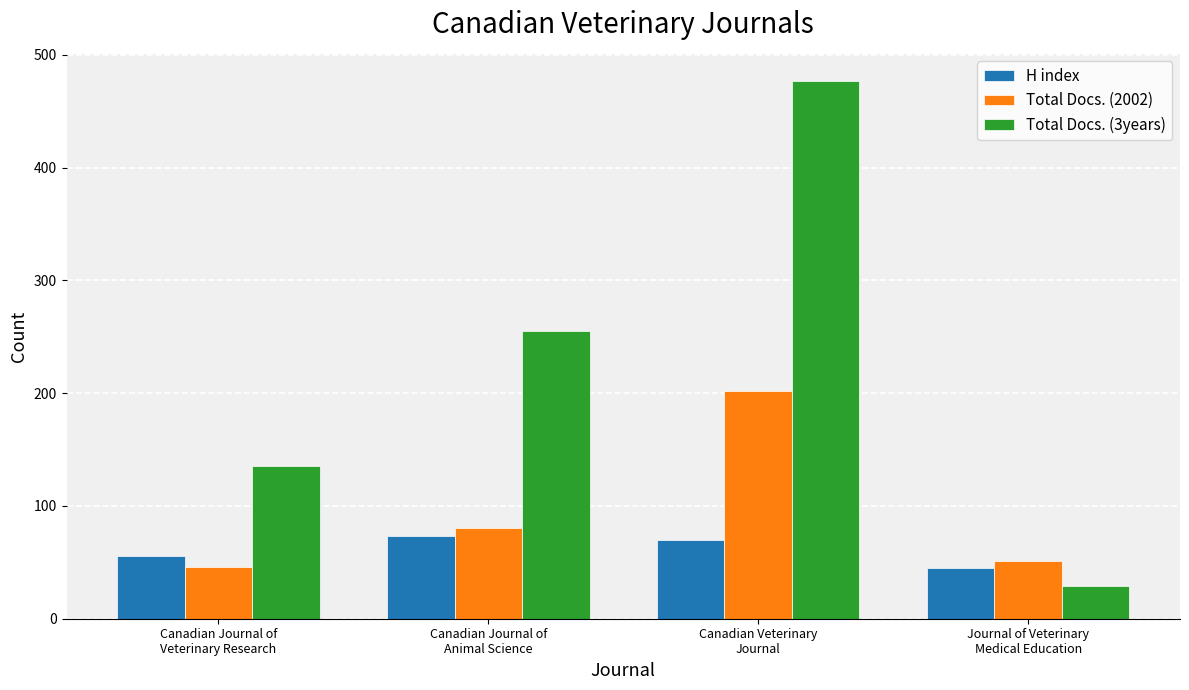

Which category has the lowest value in the Total Docs. (3years) series?

Journal of Veterinary
Medical Education